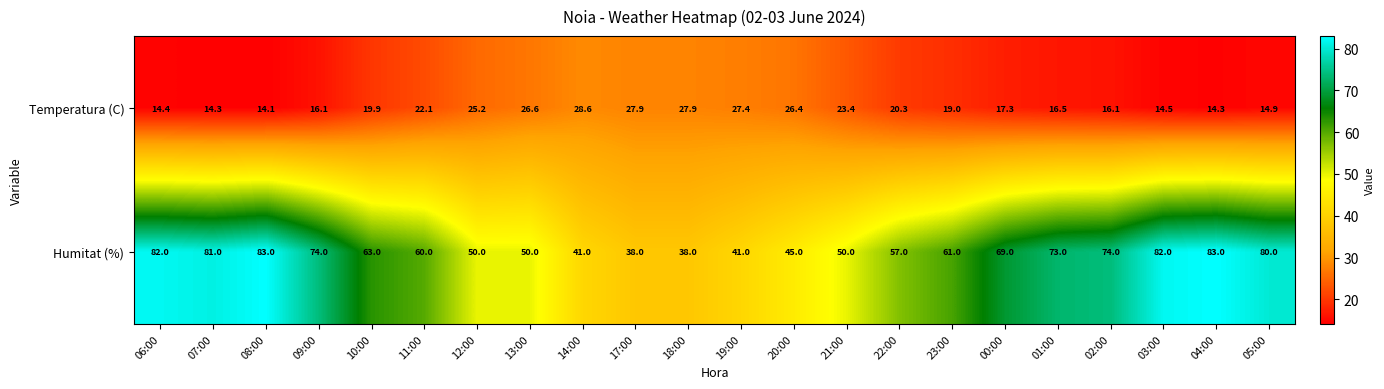

What is the smallest value displayed?

14.1